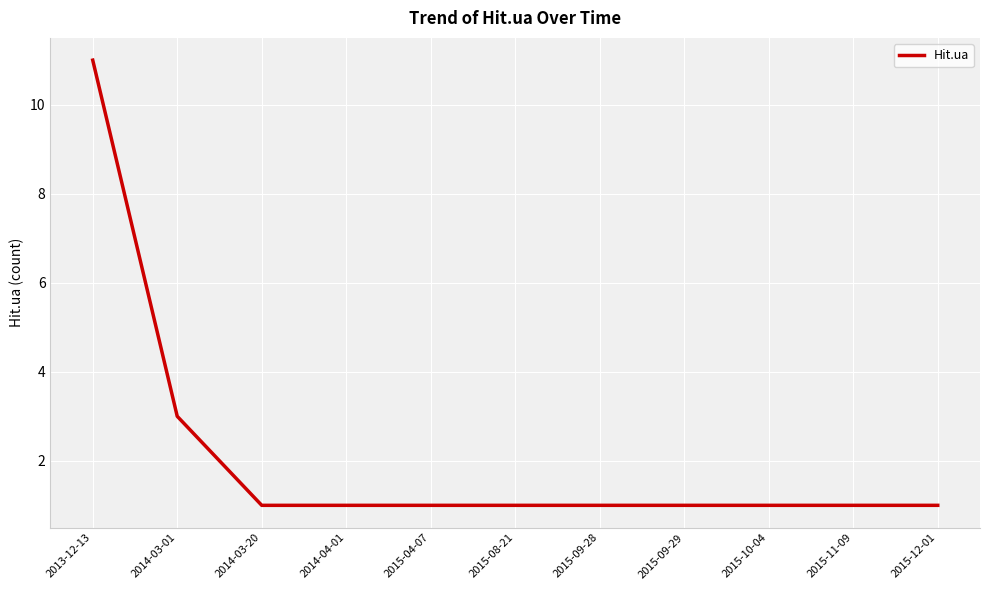

What position from the right is 2015-04-07?

7